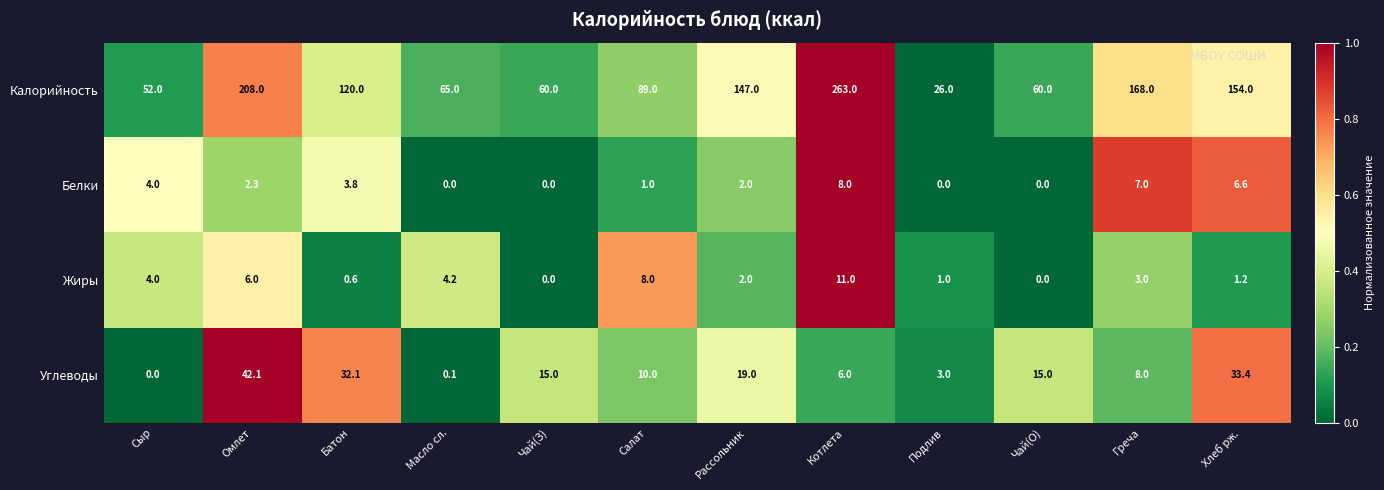

At which label does Жиры first exceed 3?

Сыр